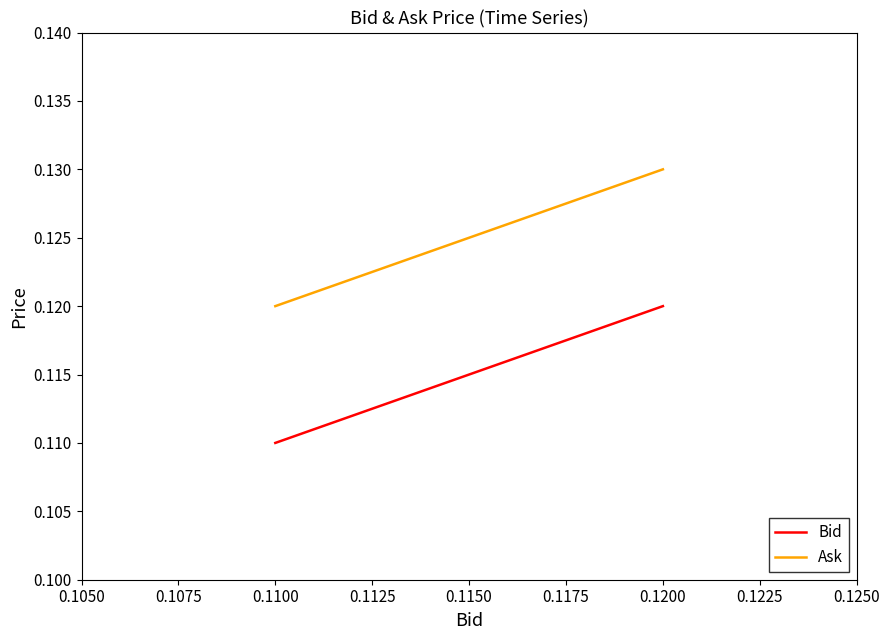

True or false: Ask and Bid intersect in this chart.

False